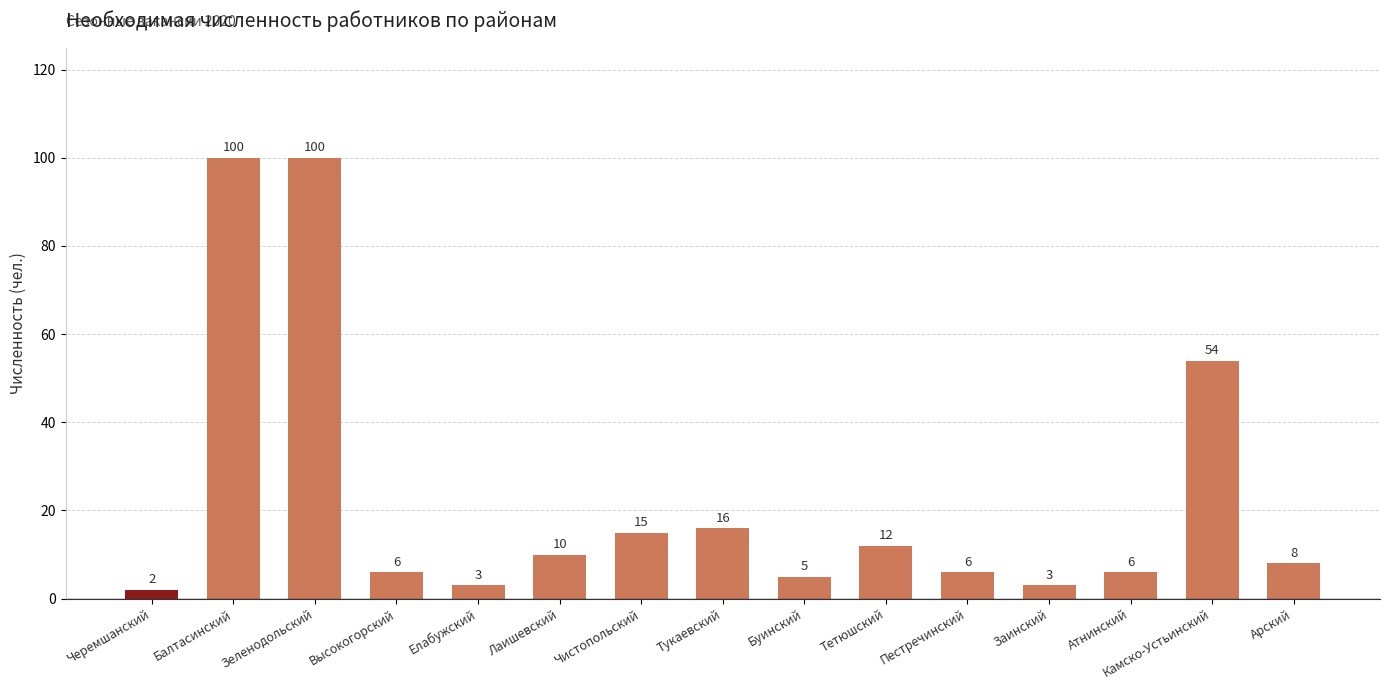

Are the bars horizontal?

No